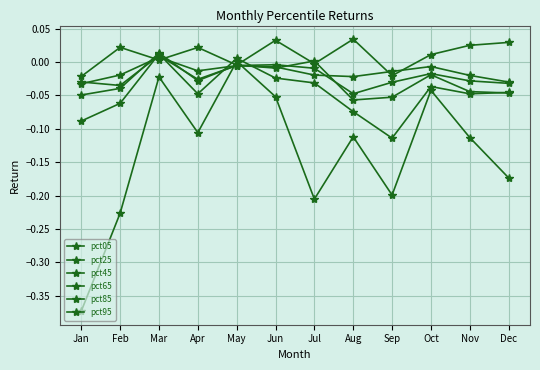

At which label is pct85 closest to 0?

May